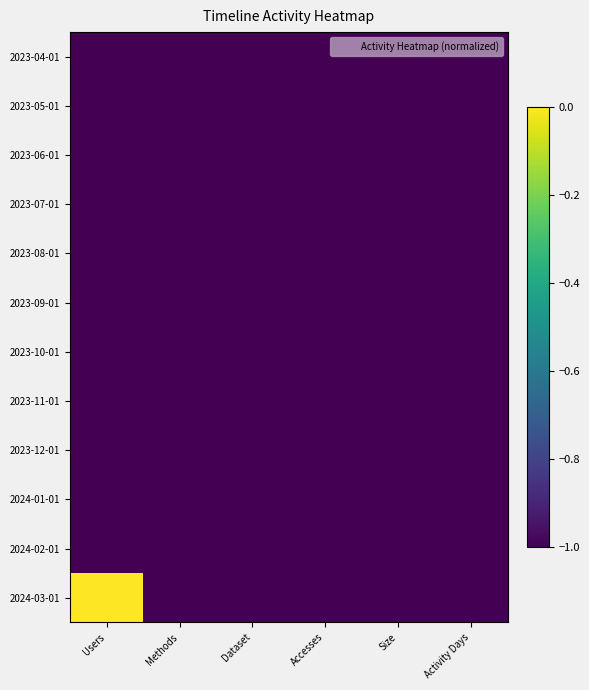

At which category is the sum across all series the highest?

Users